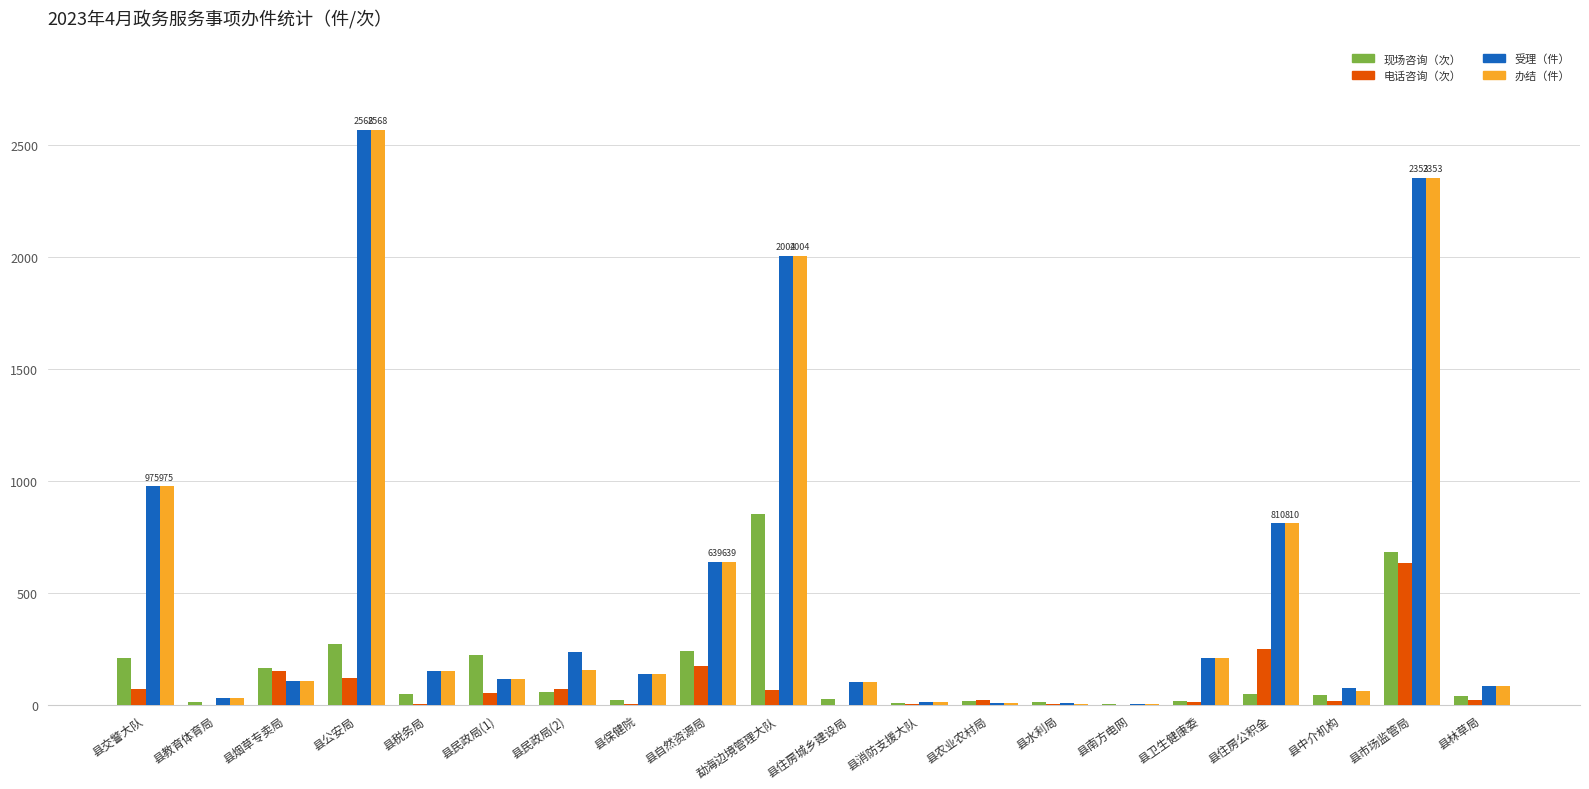

Is it true that 受理（件） equals 1540 at 县交警大队?

False